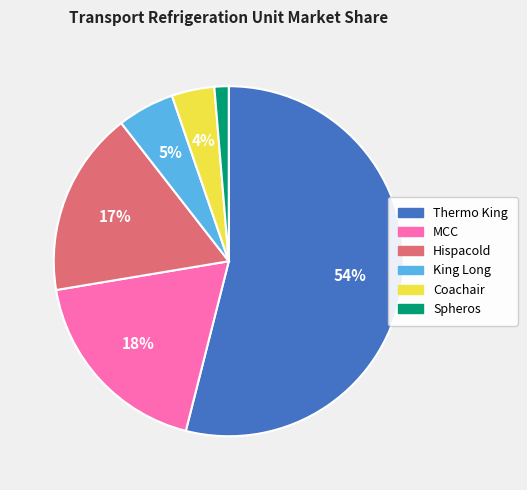

What is the ratio of the value at Thermo King to the value at Hispacold?

3.2